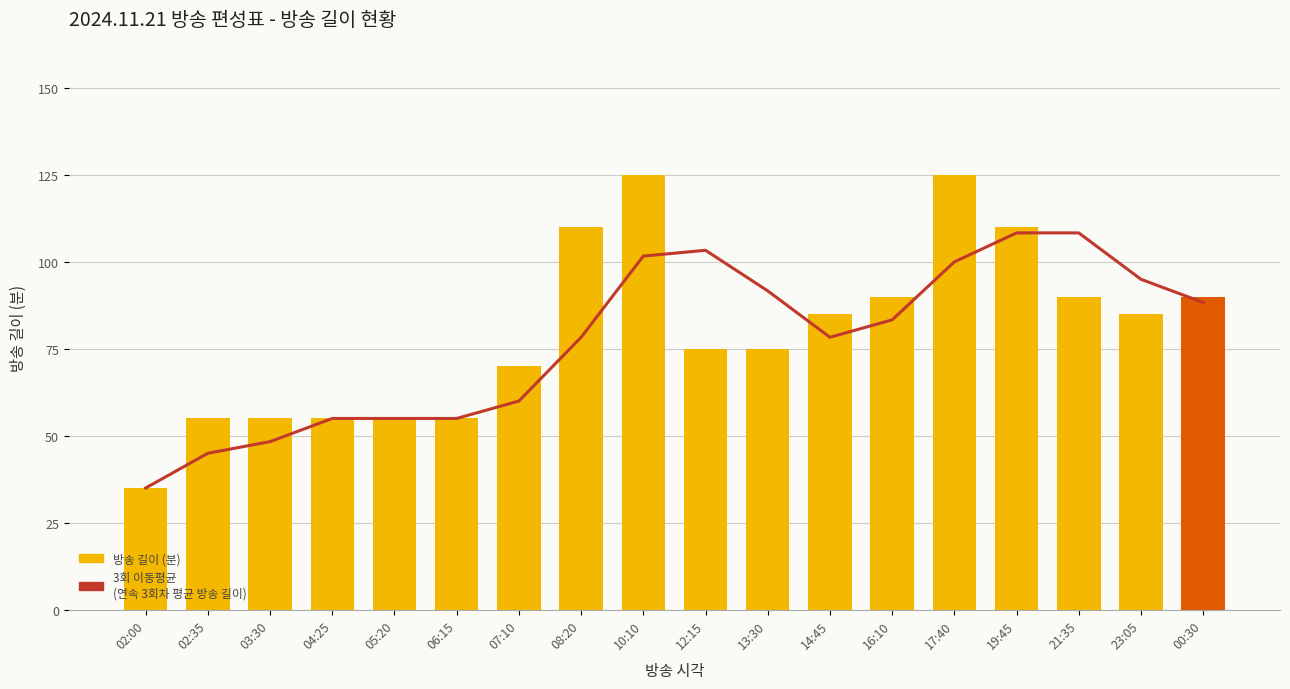

What is the difference between the maximum and minimum values in the 길이 (분) series?

90.0